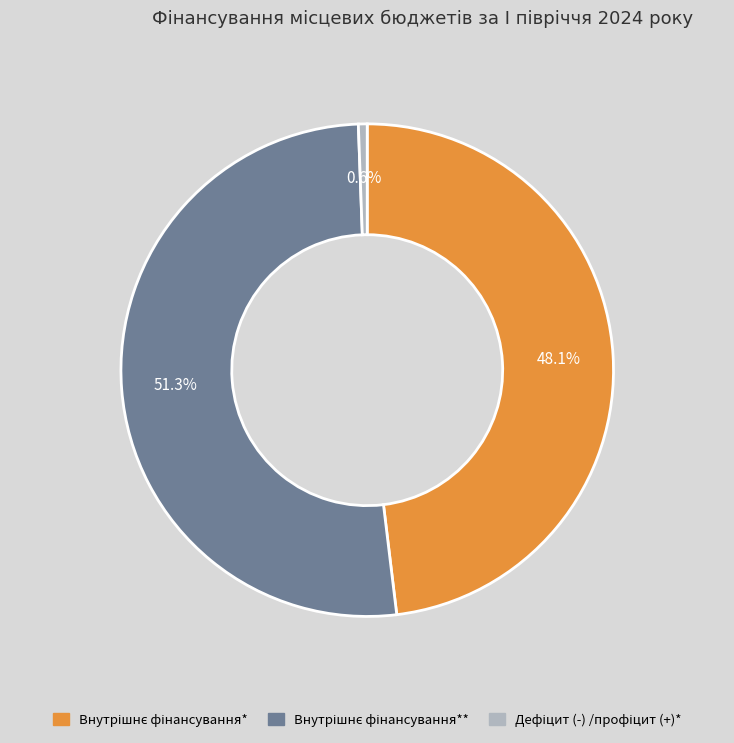

Is there any slice that represents more than half of the pie?

Yes